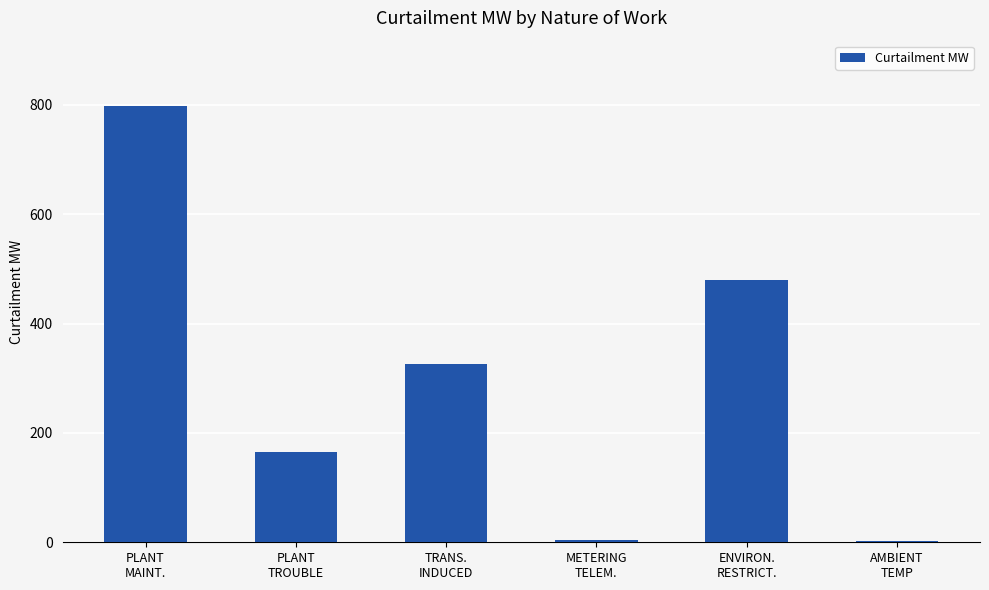

What is the sum of all values?

1775.4